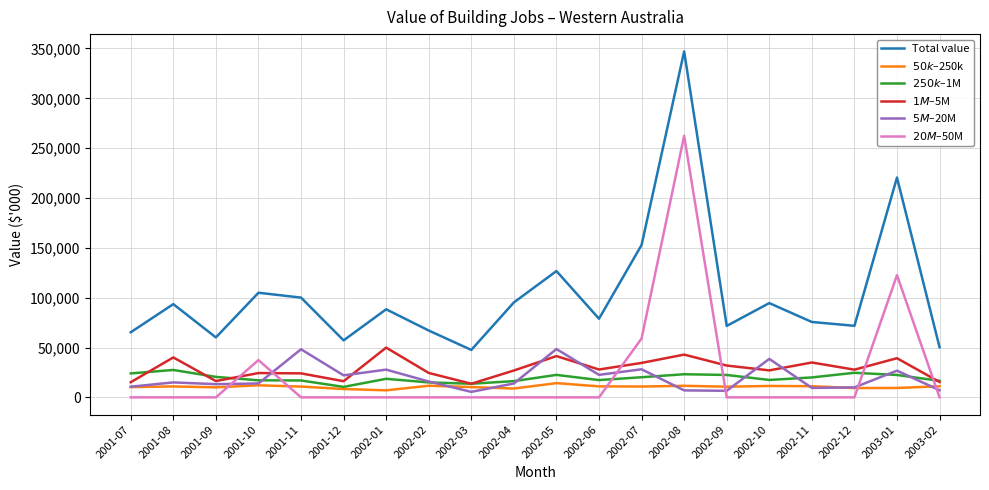

Between 2002-10 and 2003-01, which series saw the biggest shift?

Total value